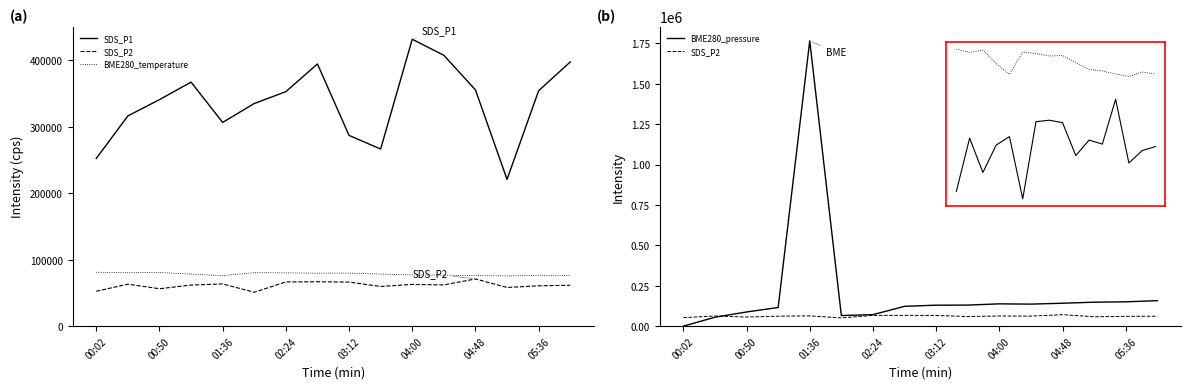

The BME280_temperature series shows 136673.5 at 01:36. True or false?

False